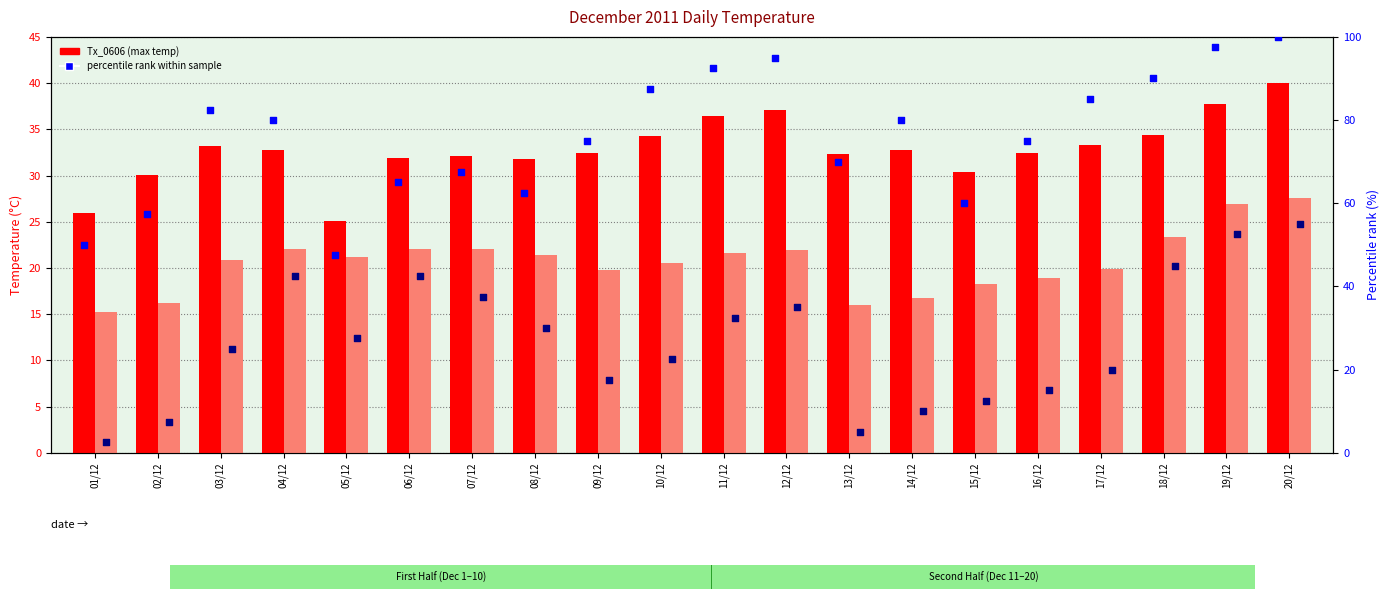

Is the value of Tx_0606 (max temp) at 09/12 greater than the value of percentile rank (Tx) at 17/12?

No